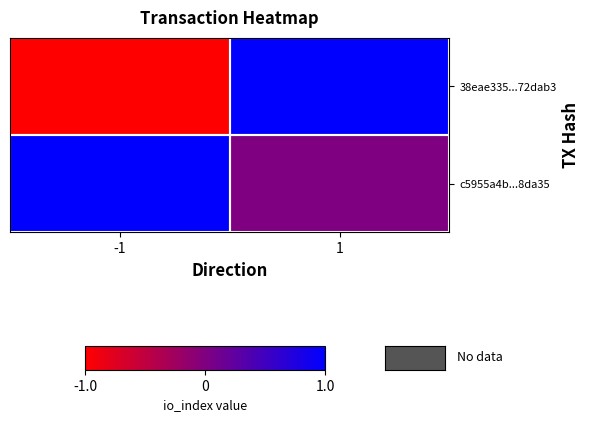

Rank the series by their average value, from lowest to highest.

38eae335...72dab3, c5955a4b...8da35